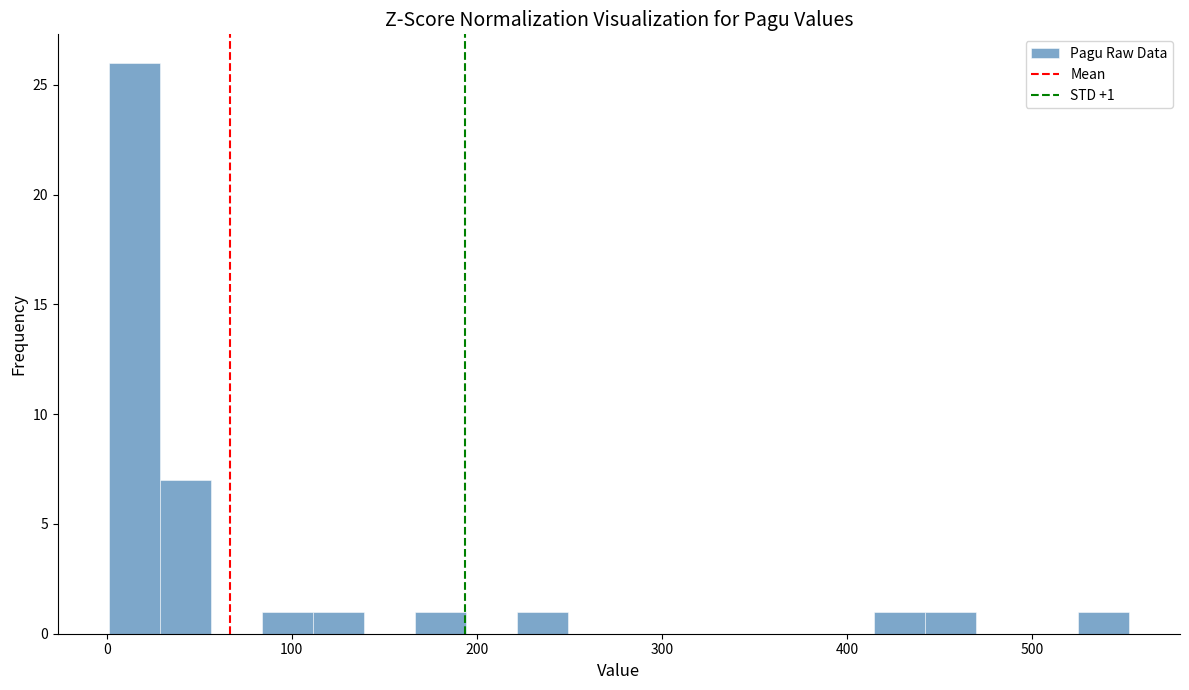

Around what value on the x-axis is the tallest bar? Give the approximate position of its centre, as read against the axis.

10